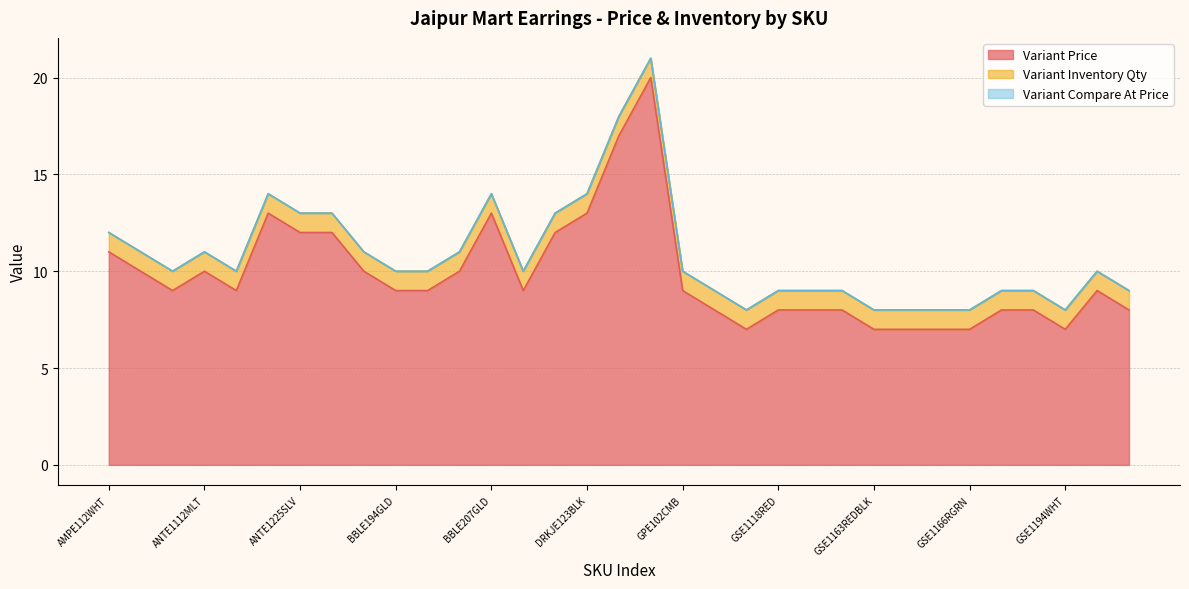

At which category is the sum across all series the highest?

DRKJECMB103